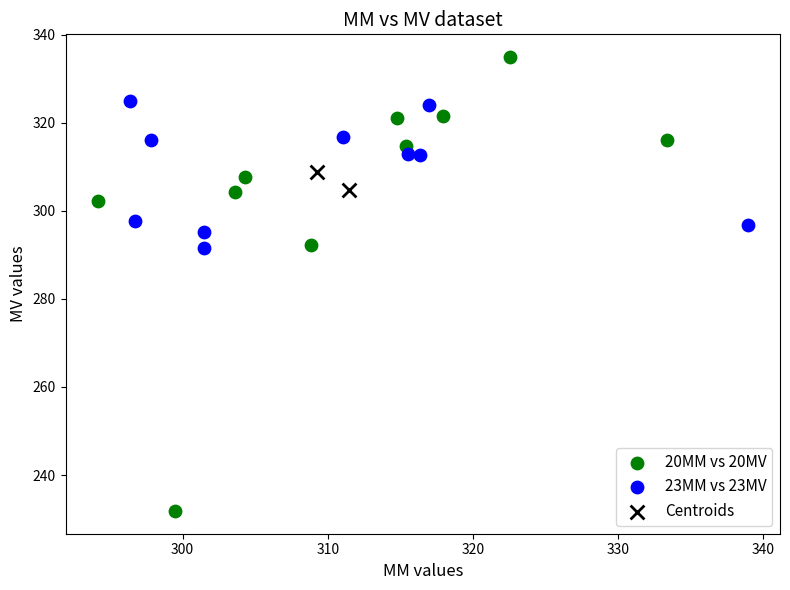

What are all the series names shown in the legend?

20MM vs 20MV, 23MM vs 23MV, Centroids